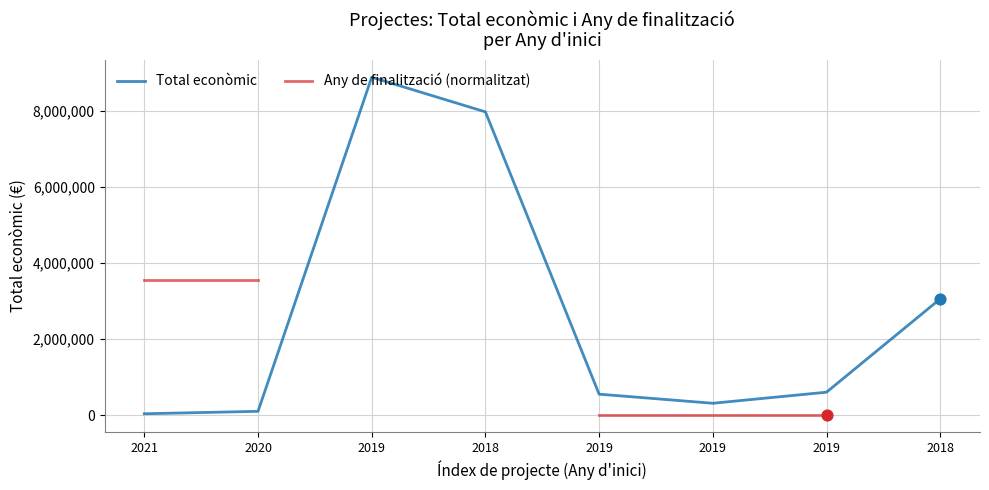

Which series has the largest total across all categories?

Total econòmic